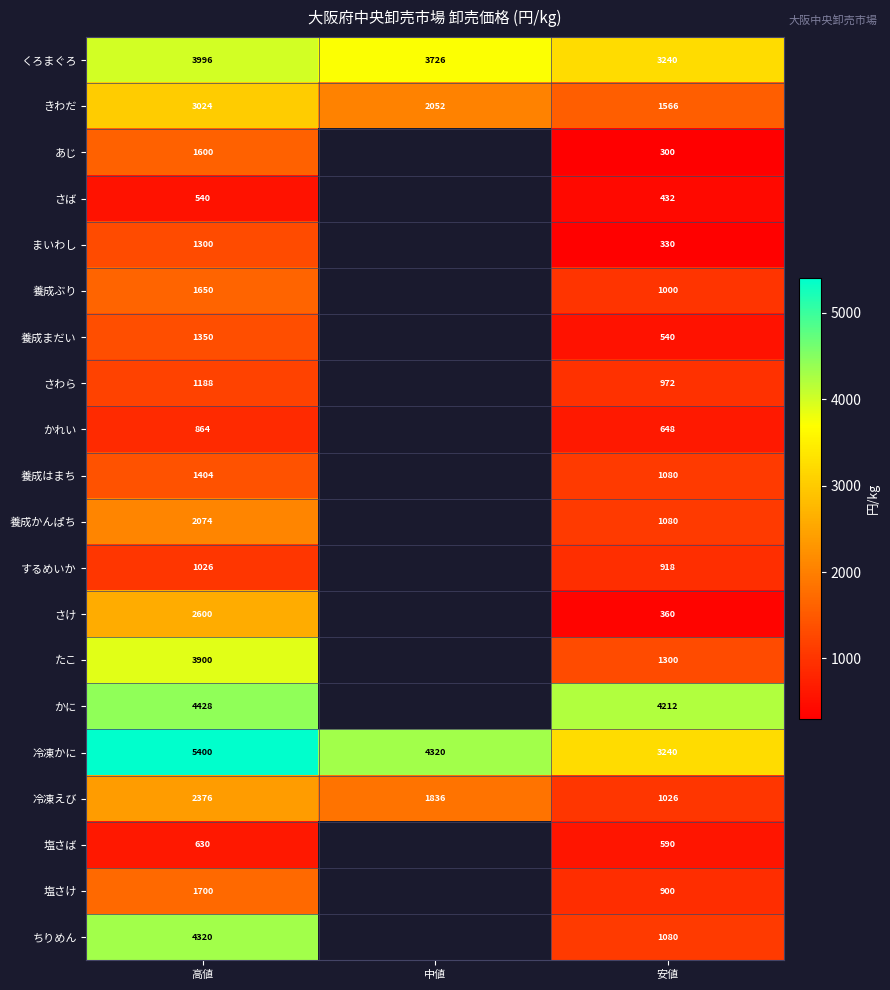

Count the きわだ values in the range 1566 to 3024.

3